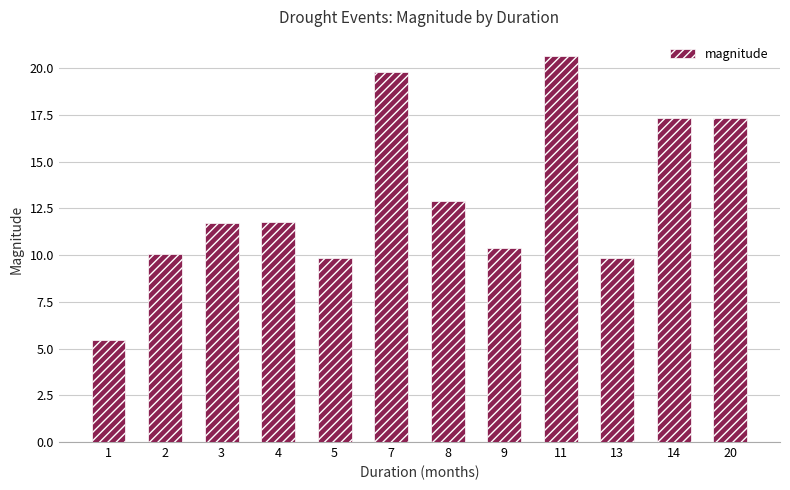

What is the difference between the maximum and second lowest values?

10.8